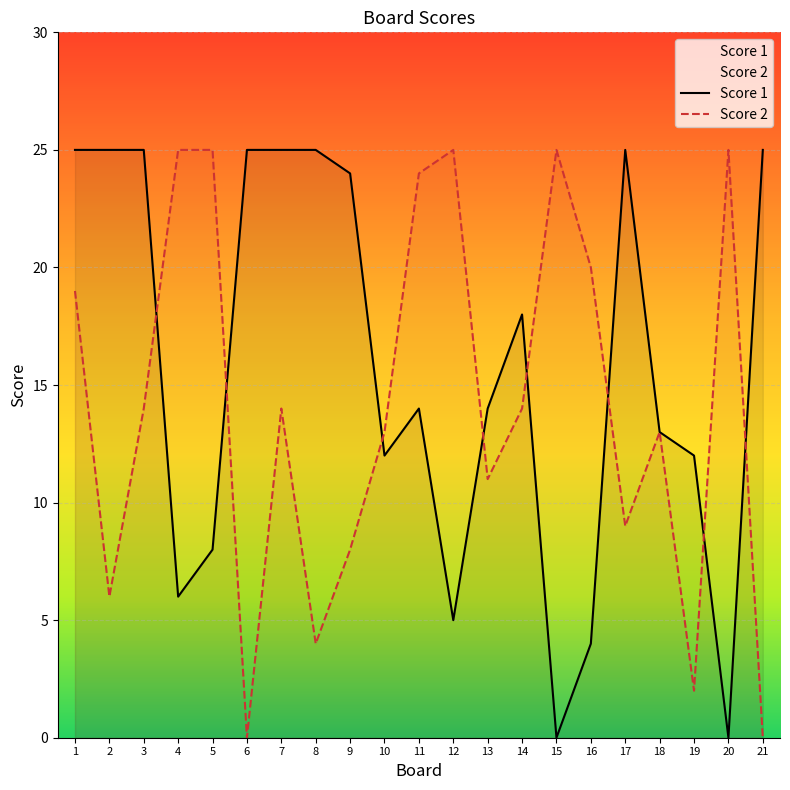

True or false: Score 1 and Score 2 intersect in this chart.

True